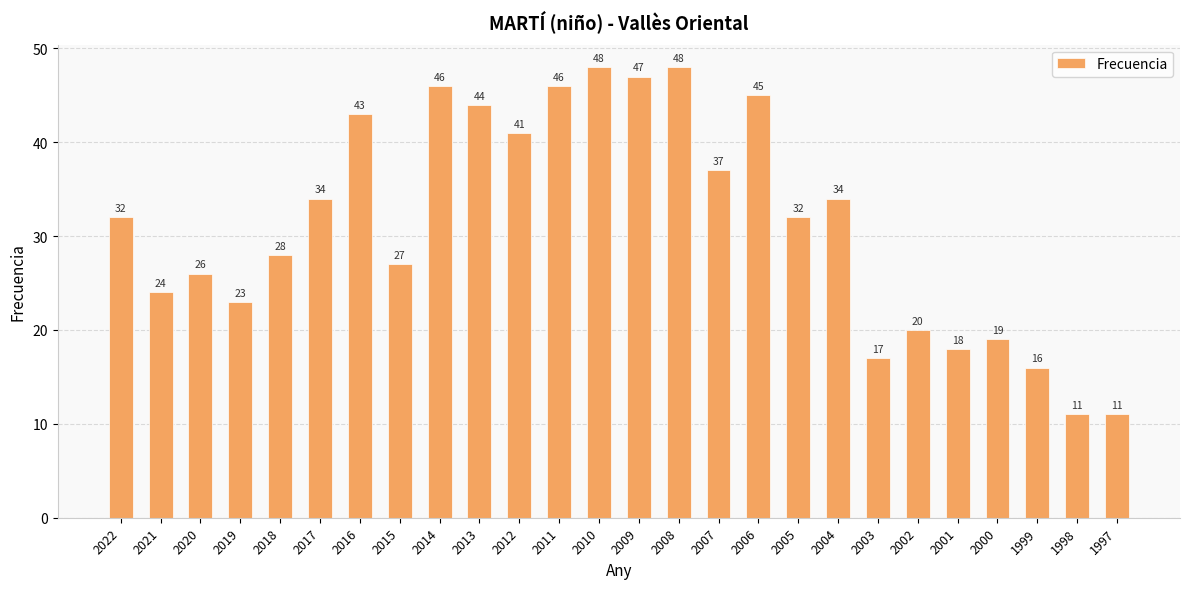

What is the change in value from 2018 to 2010?

+20